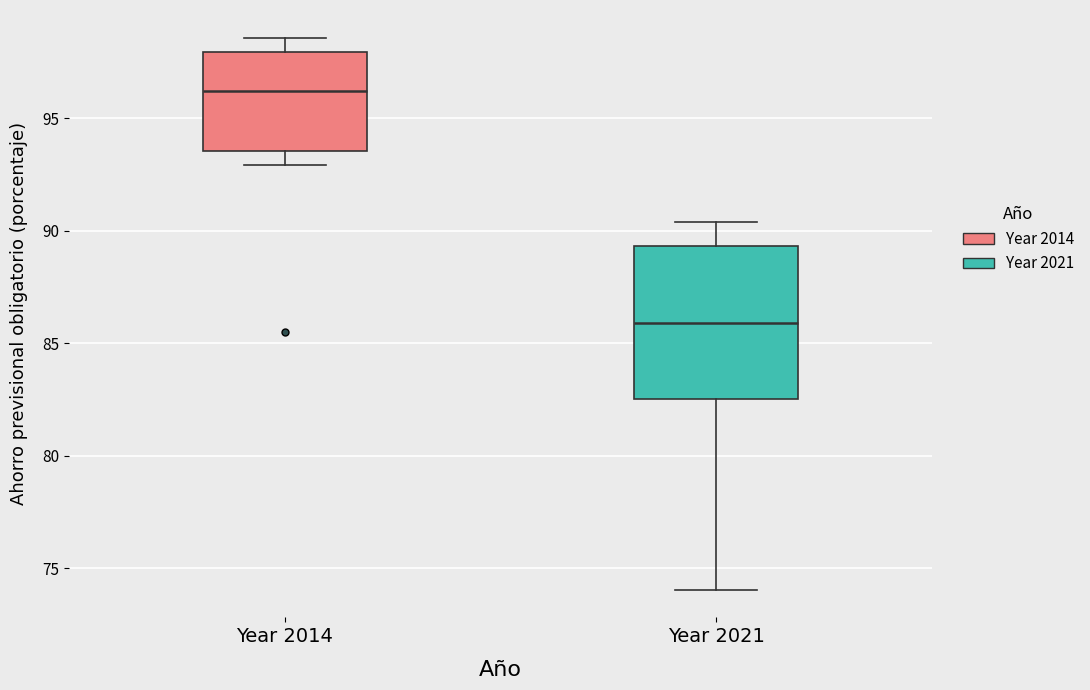

Reading left to right, read every box against the y-axis: the position of its median line, the range the box covers, and the ends of its whiskers. The values are not printed on the chart, so give them approximately, as read against the axis.

Year 2014: median 96.0, box 93.5 to 98.0, whiskers 93.0 to 98.5
Year 2021: median 86.0, box 82.5 to 89.5, whiskers 74.0 to 90.5